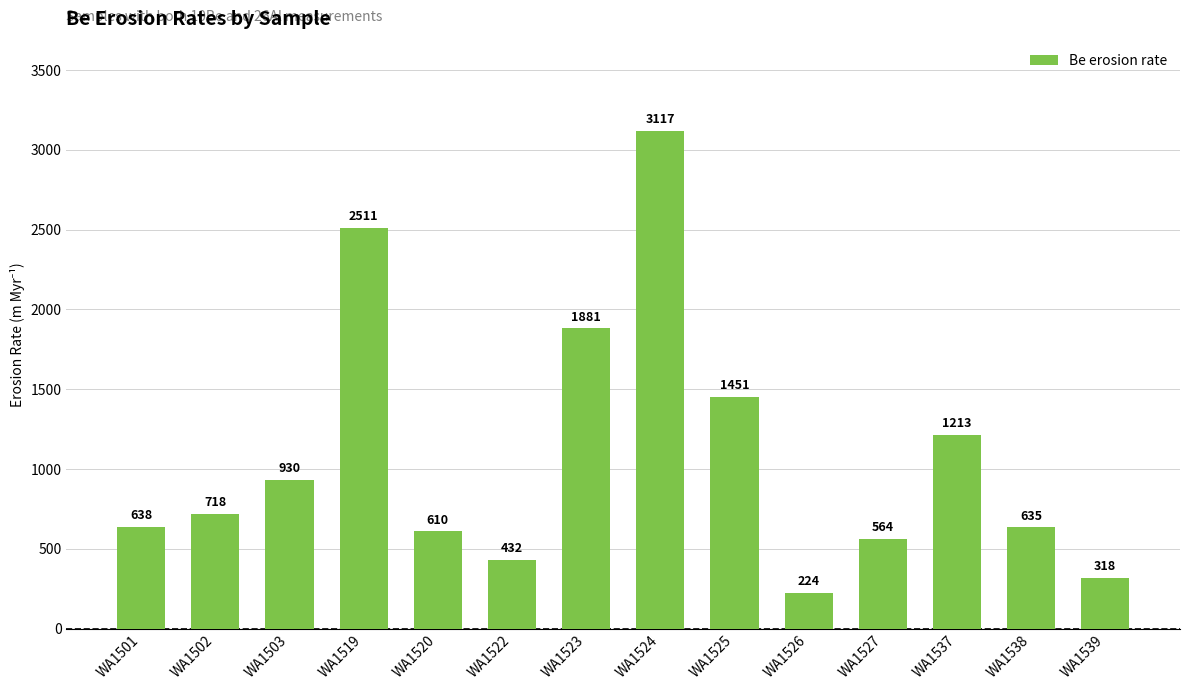

Is it true that the value at WA1503 is 238?

False